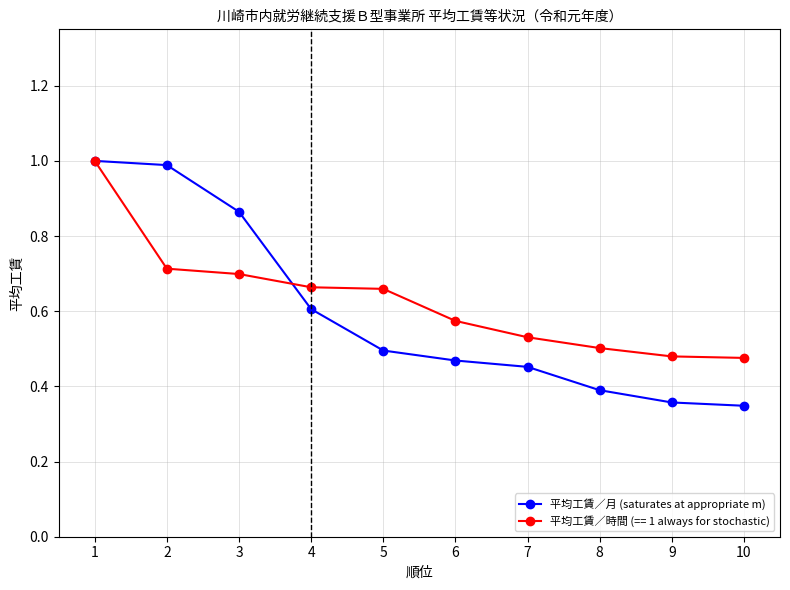

What is the maximum value shown in the chart?

1.0